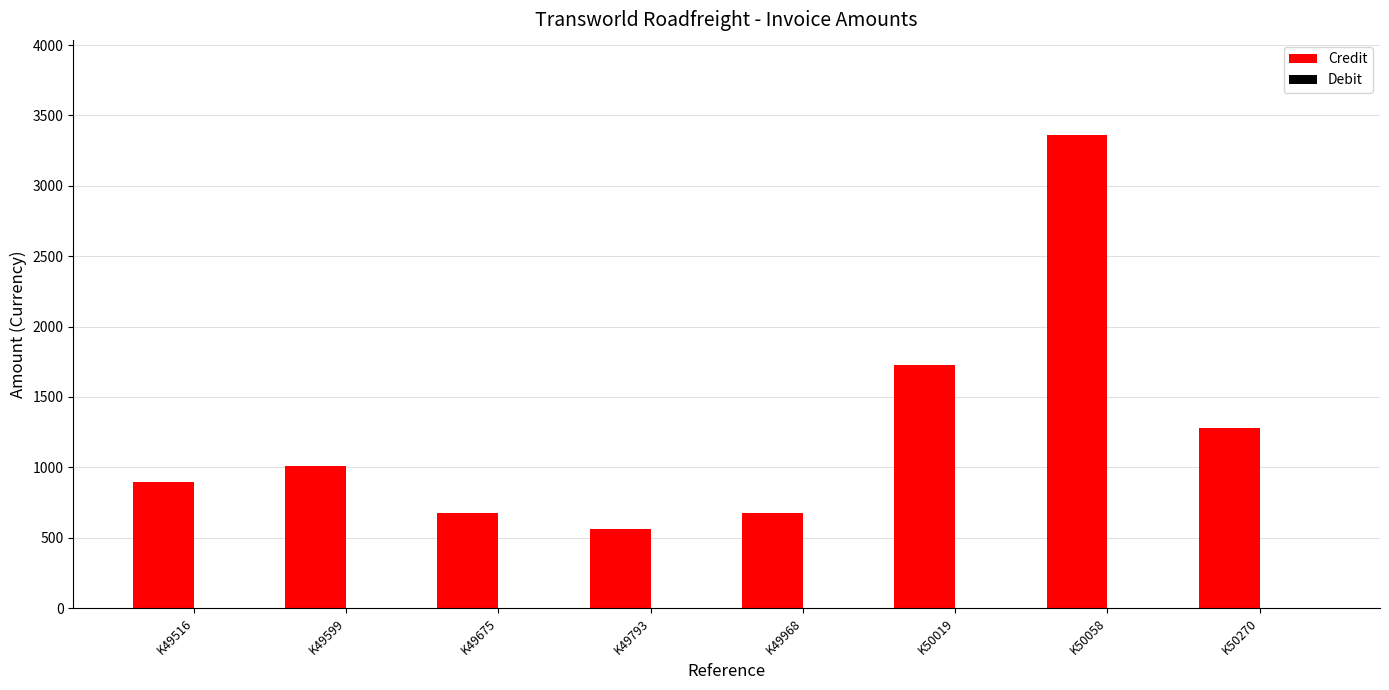

The value at K49516 is 895.5. True or false?

True